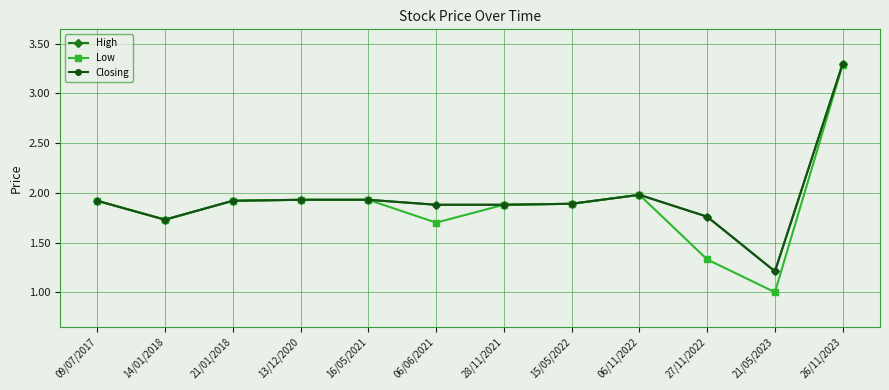

At how many categories does at least one series exceed 1?

12